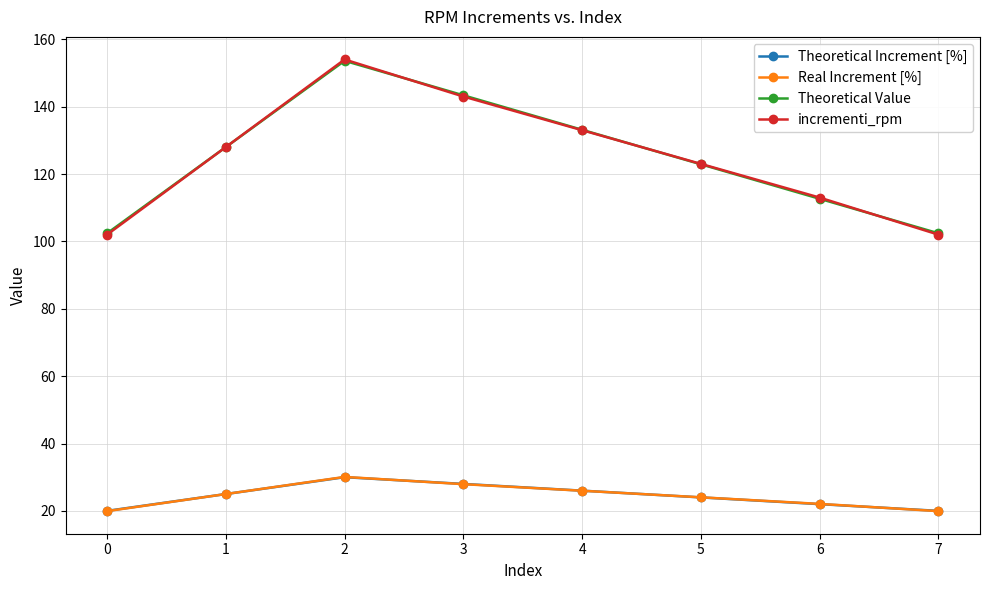

What is the value of the Theoretical Value point at the 2nd from the left?

128.0